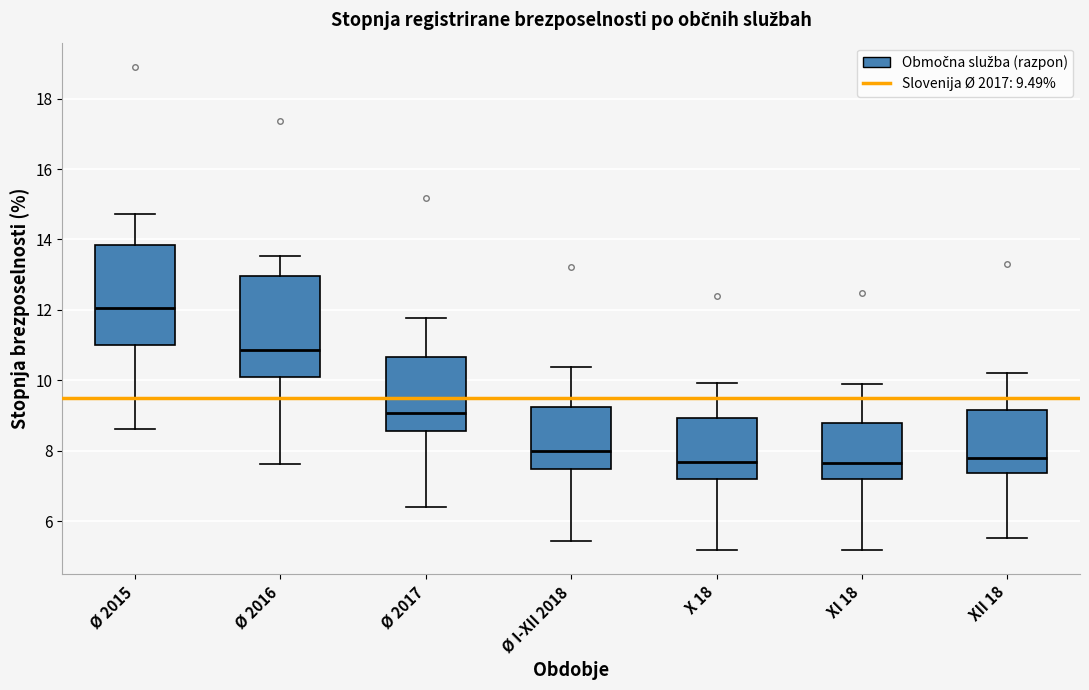

Reading left to right, transcribe this box plot: for each box, give where its median line is, the range the box spans, and where its two whiskers end, as read against the y-axis. The values are not printed on the chart, so give them approximately, as read against the axis.

Ø 2015: median 12.0, box 11.0 to 13.8, whiskers 8.6 to 14.8
Ø 2016: median 10.8, box 10.2 to 13.0, whiskers 7.6 to 13.6
Ø 2017: median 9.0, box 8.6 to 10.6, whiskers 6.4 to 11.8
Ø I-XII 2018: median 8.0, box 7.4 to 9.2, whiskers 5.4 to 10.4
X 18: median 7.6, box 7.2 to 9.0, whiskers 5.2 to 10.0
XI 18: median 7.6, box 7.2 to 8.8, whiskers 5.2 to 9.8
XII 18: median 7.8, box 7.4 to 9.2, whiskers 5.6 to 10.2